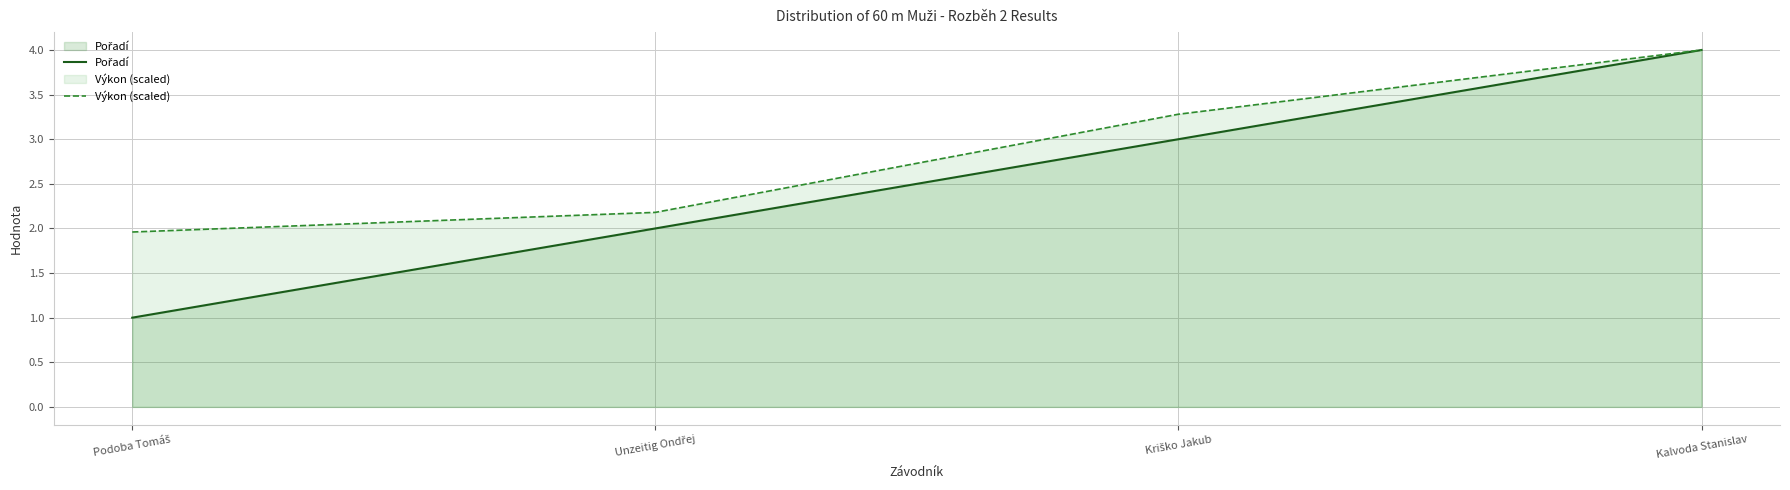

At how many categories does at least one series exceed 3?

2